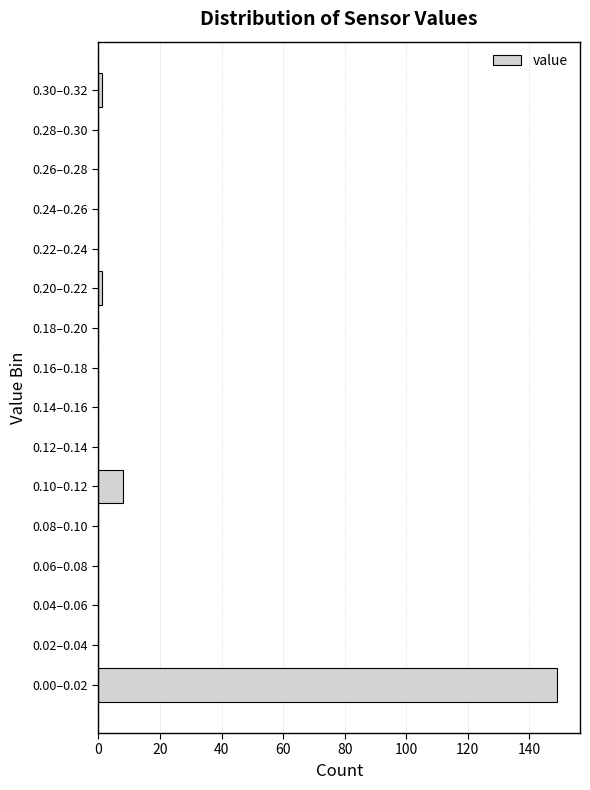

Reading bottom to top, list all the values displayed in this chart.

0.00–0.02=149	0.02–0.04=0	0.04–0.06=0	0.06–0.08=0	0.08–0.10=0	0.10–0.12=8	0.12–0.14=0	0.14–0.16=0	0.16–0.18=0	0.18–0.20=0	0.20–0.22=1	0.22–0.24=0	0.24–0.26=0	0.26–0.28=0	0.28–0.30=0	0.30–0.32=1